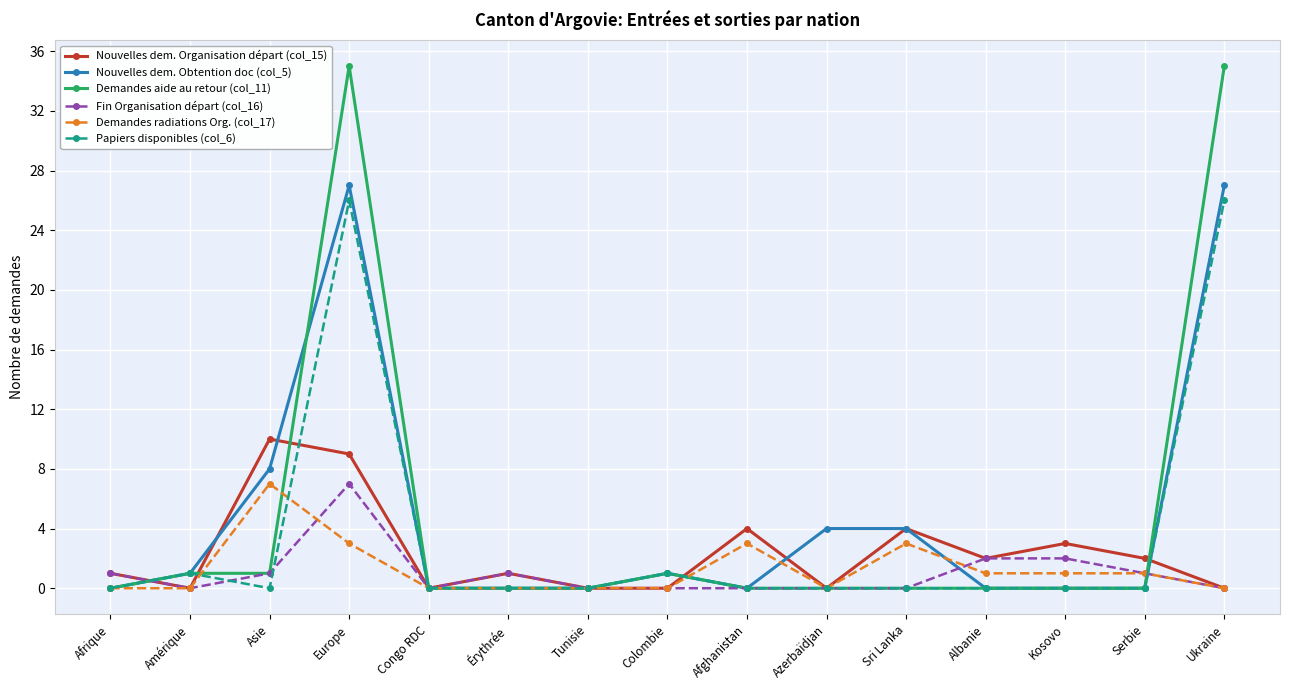

True or false: Nouvelles dem. Organisation départ (col_15) and Demandes aide au retour (col_11) intersect in this chart.

True